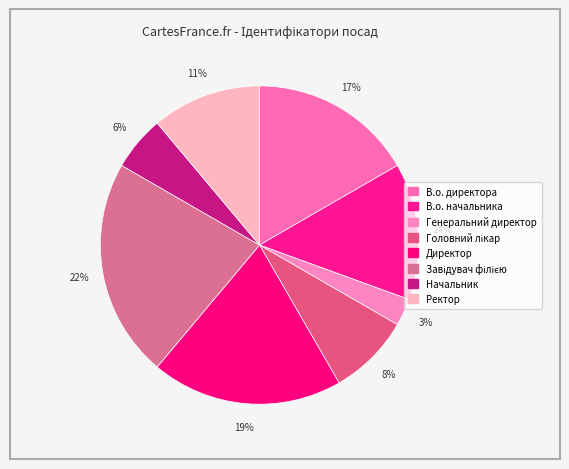

How many segments does this pie chart have?

8